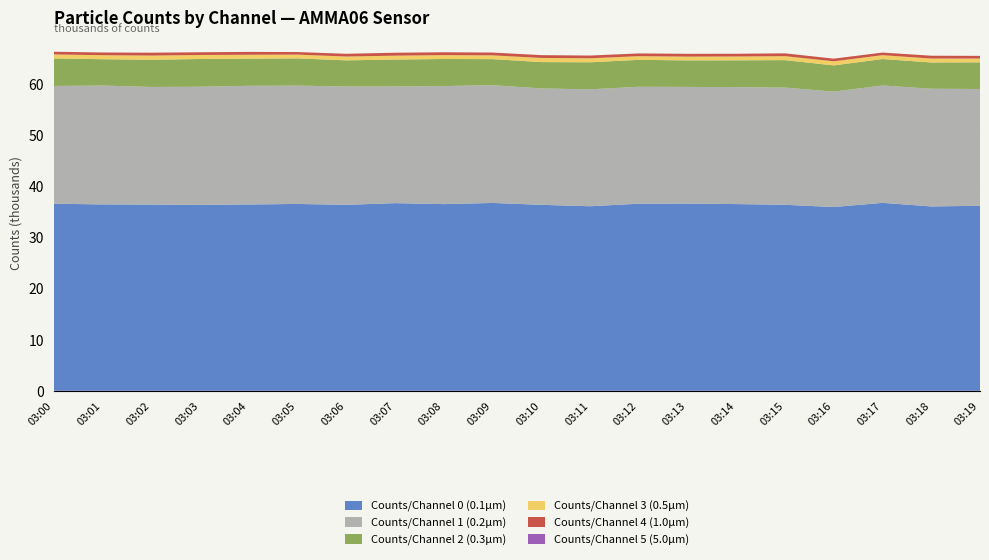

Reading right to left, transcribe all the data shown in this chart.

Counts/Channel 0 (0.1µm): 36177	36052	36756	35932	36371	36515	36607	36587	36087	36368	36732	36505	36696	36365	36538	36436	36355	36415	36448	36583
Counts/Channel 1 (0.2µm): 22836	23015	22948	22569	22918	22856	22816	22863	22861	22761	23029	23079	22813	23135	23137	23198	23106	22997	23240	23025
Counts/Channel 2 (0.3µm): 5217	5132	5166	5125	5369	5247	5182	5263	5285	5145	5089	5295	5262	5112	5327	5305	5418	5316	5149	5375
Counts/Channel 3 (0.5µm): 738	771	756	799	775	751	741	719	783	809	743	761	758	748	732	770	783	821	786	784
Counts/Channel 4 (1.0µm): 520	547	511	520	551	535	546	533	535	547	547	551	574	537	502	557	531	563	526	529
Counts/Channel 5 (5.0µm): 1	1	0	1	0	0	0	2	0	3	0	2	0	0	1	0	0	0	2	2